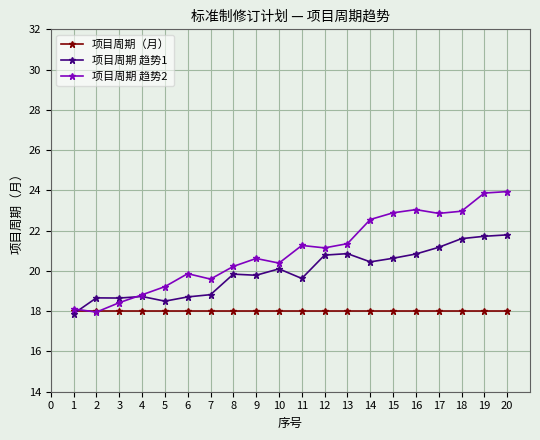

What is the value of the 项目周期（月） point at the 20th from the left?

18.0